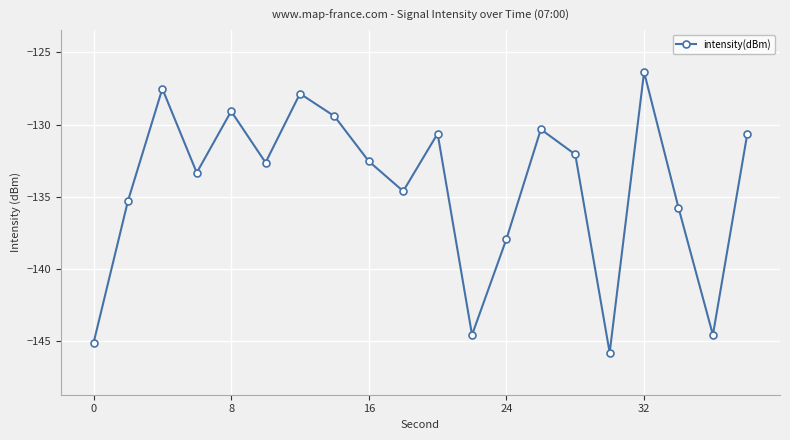

What is the smallest value displayed?

-145.8